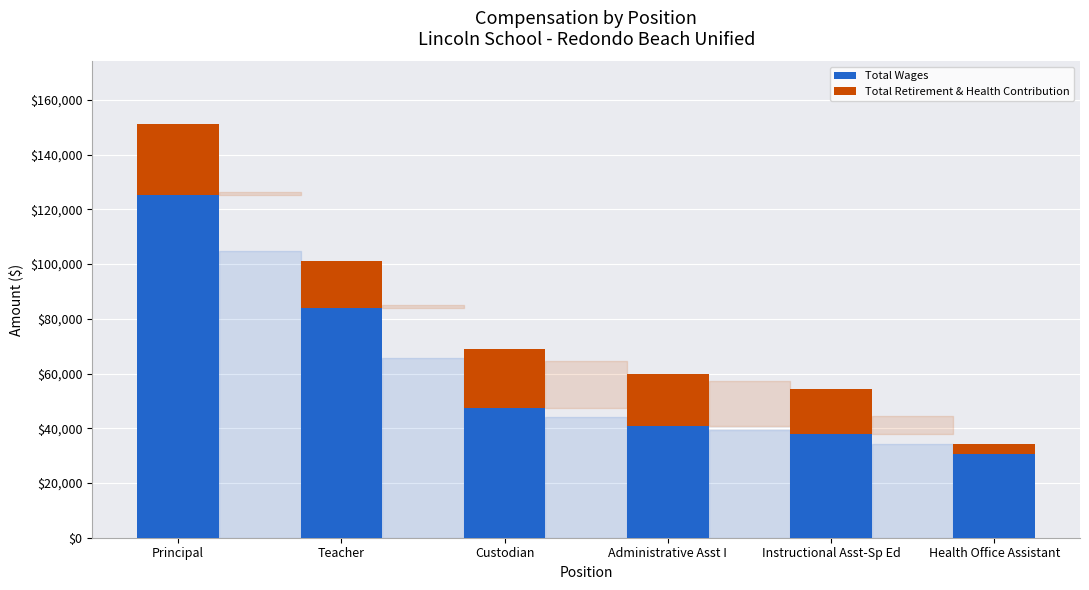

Reading left to right, list the values for the Total Wages series.

125375.0	84073.0	47512.0	40695.0	37929.5	30459.0